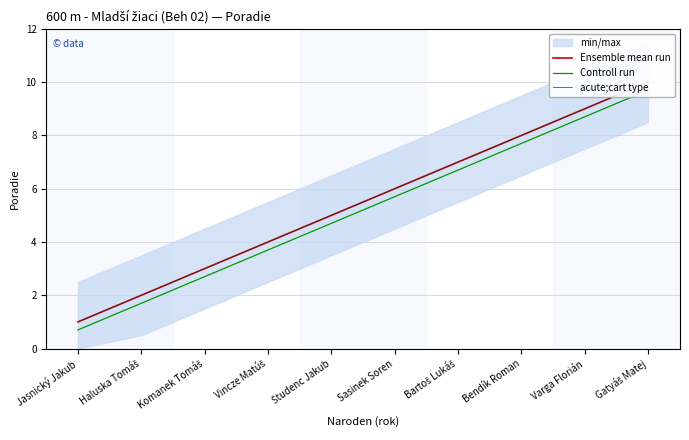

The value of acute;cart type at Haluska Tomáš is 1.2. True or false?

False